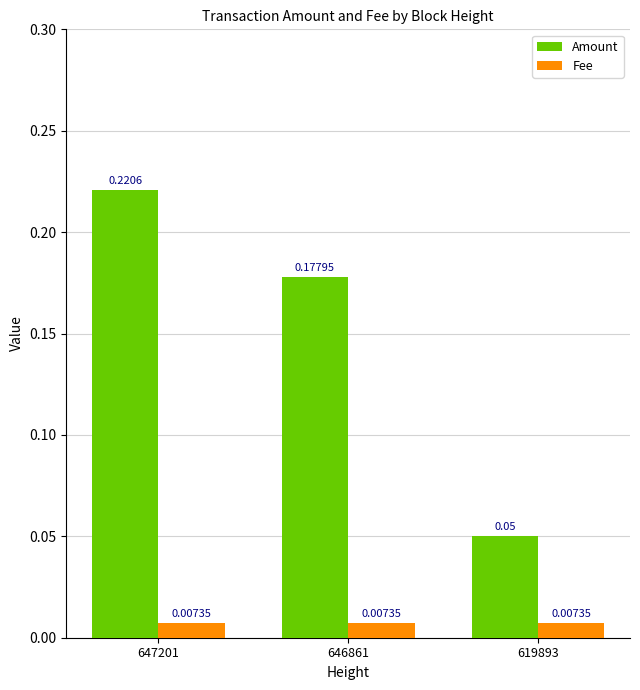

How many bars are there in total?

6